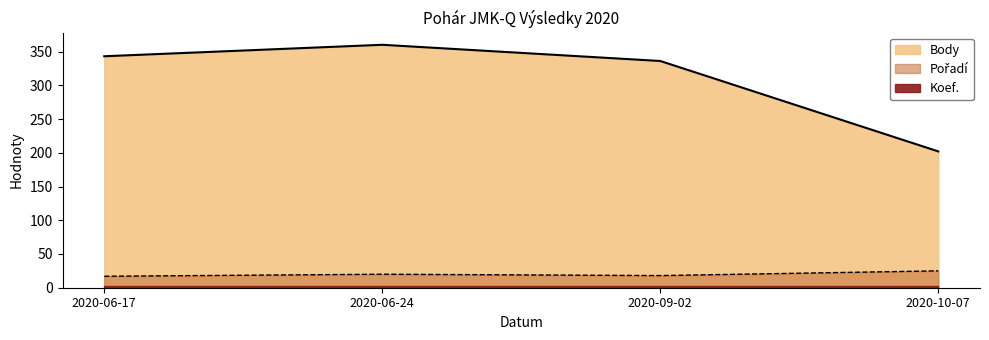

Where does the Pořadí series first go above 20?

2020-10-07